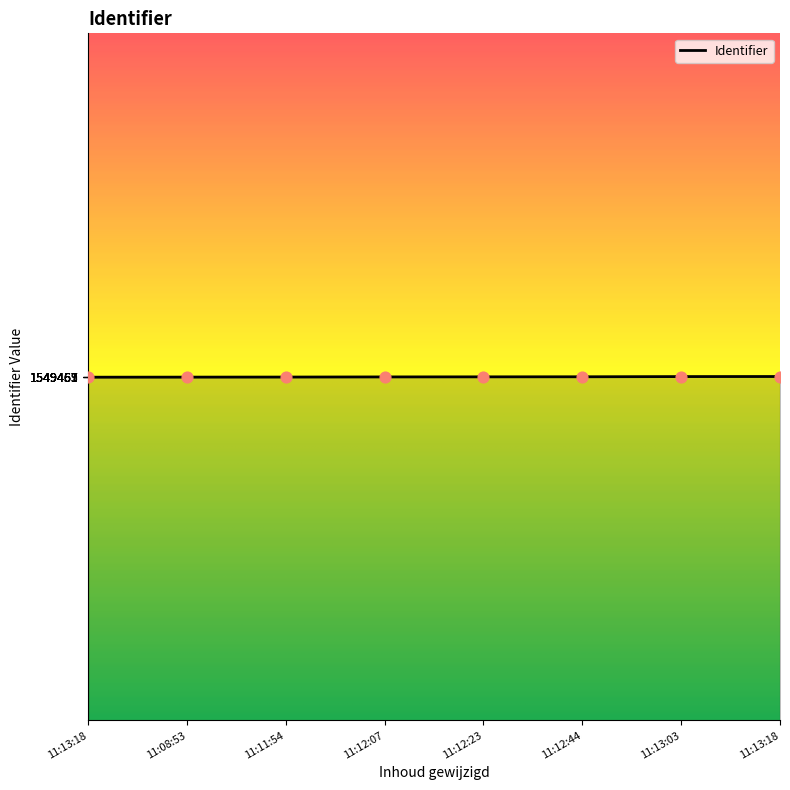

How many lines are shown in the chart?

1